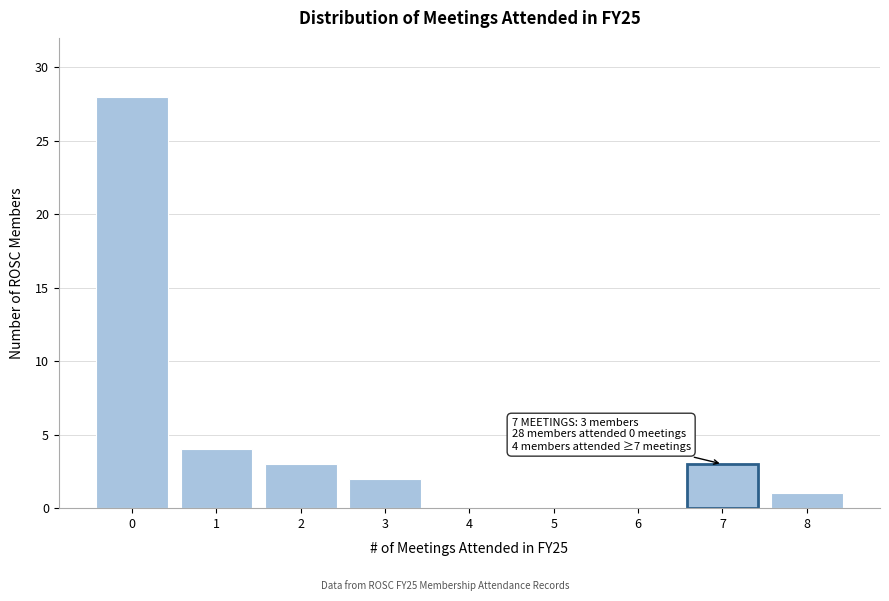

Reading left to right, list all the values displayed in this chart.

0=28	1=4	2=3	3=2	4=0	5=0	6=0	7=3	8=1